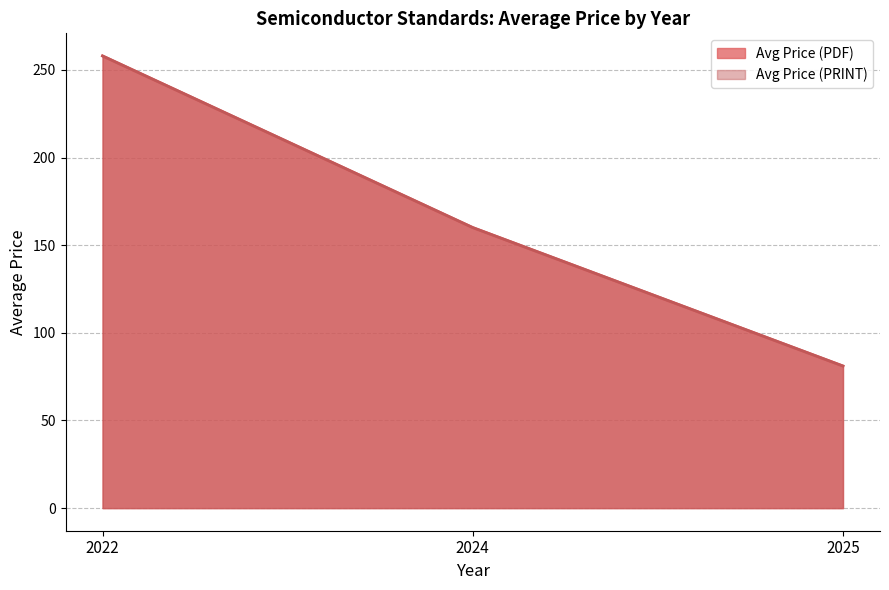

How many values in the Avg Price (PDF) series are below 118?

2